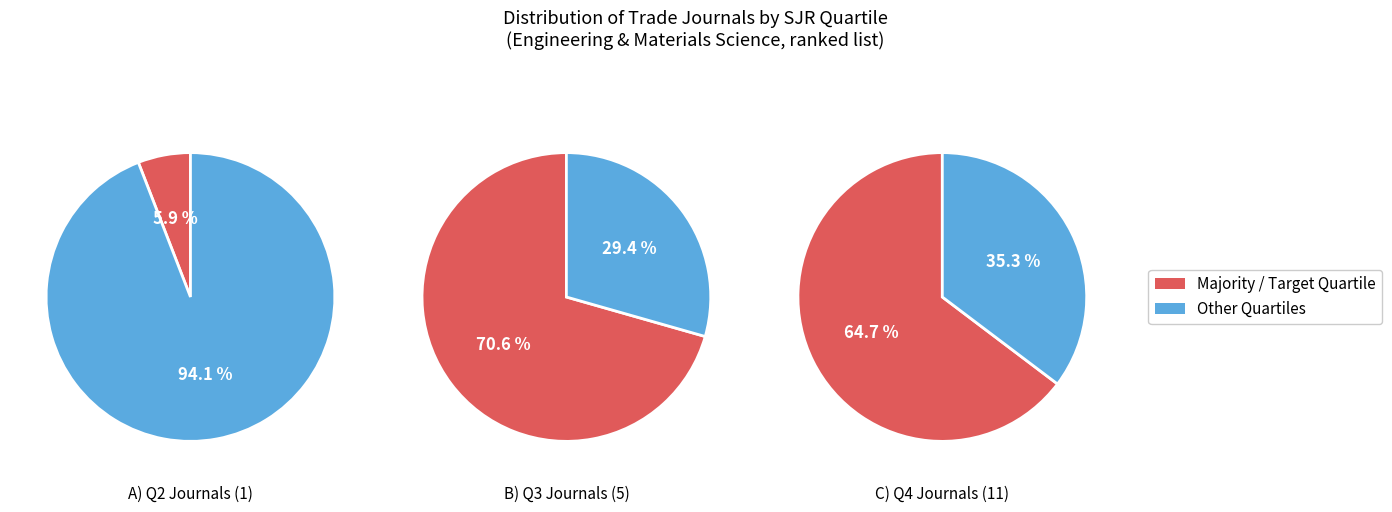

Is the sum of Q3 and Q4 greater than half?

Yes